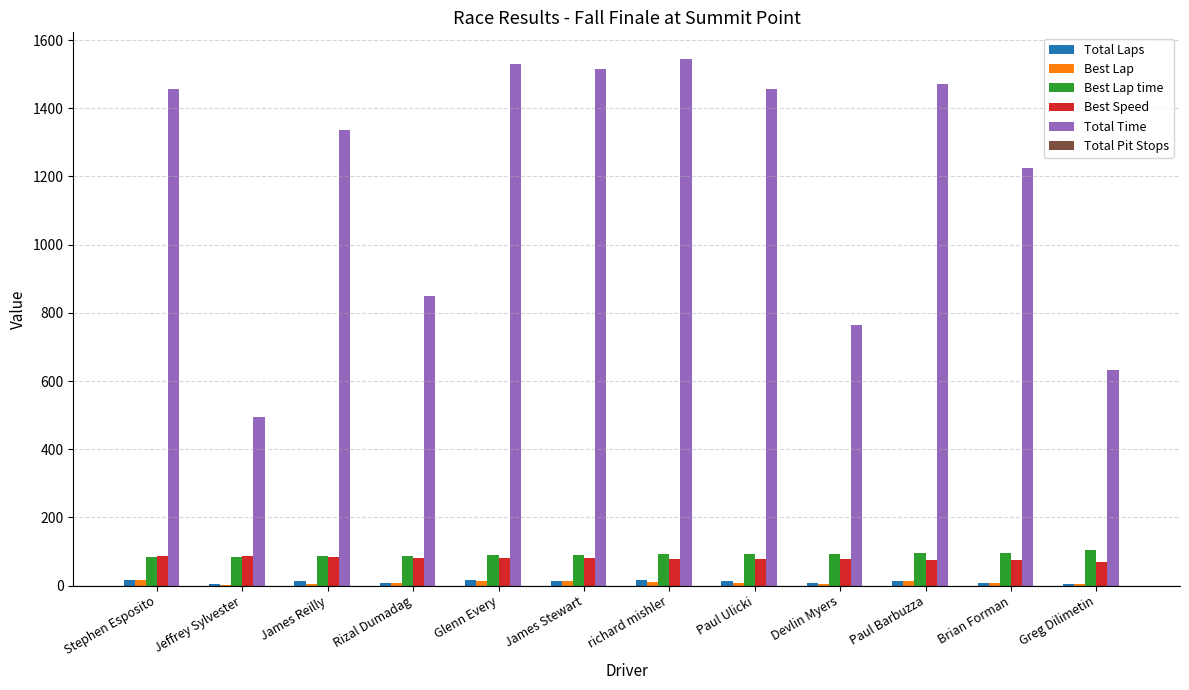

Is the value of Total Time at James Reilly greater than the value of Best Lap time at Stephen Esposito?

Yes